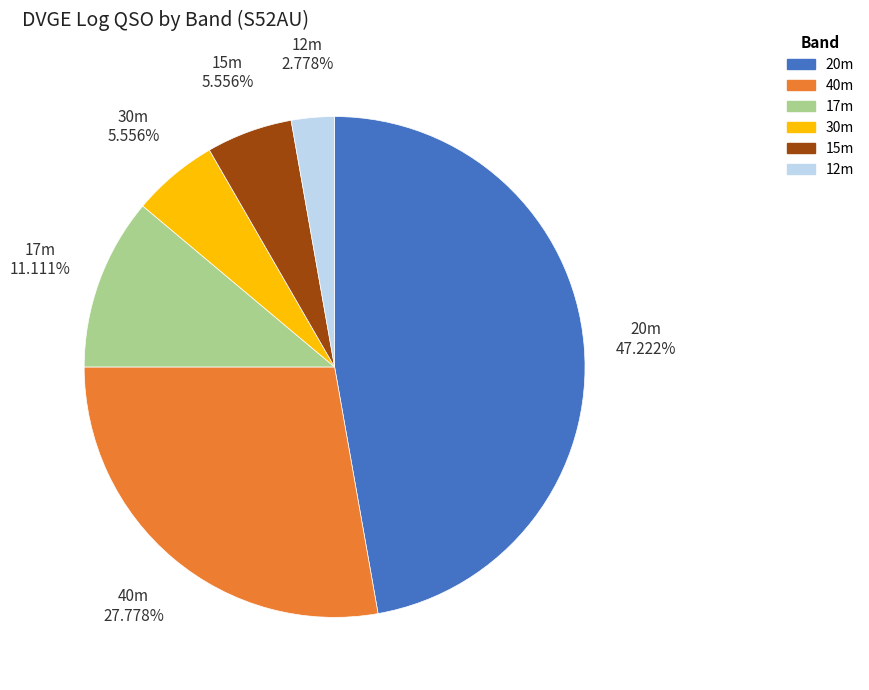

Which category has the smallest portion of the pie?

12m